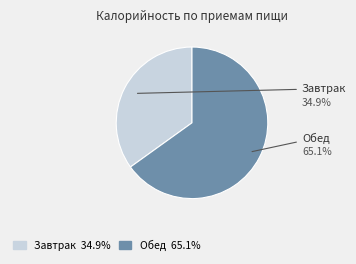

To the nearest percent, what portion does Обед represent?

65%